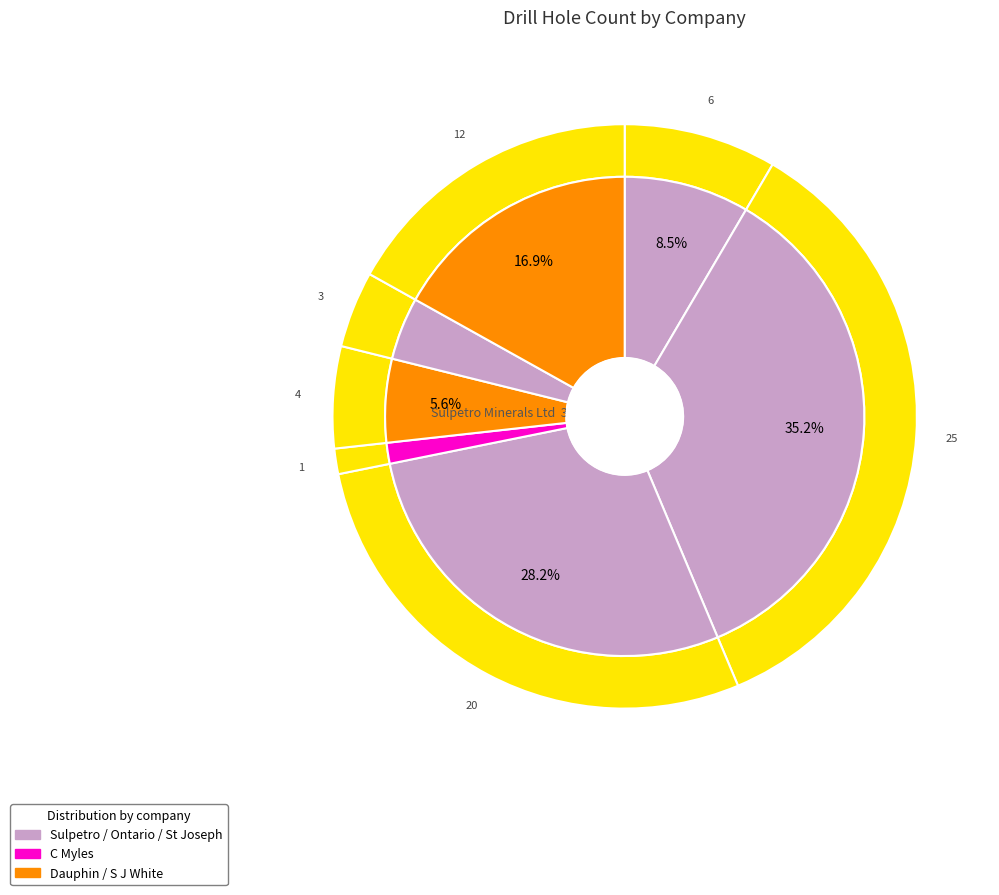

Which category has the biggest portion of the pie?

Sulpetro Minerals Ltd